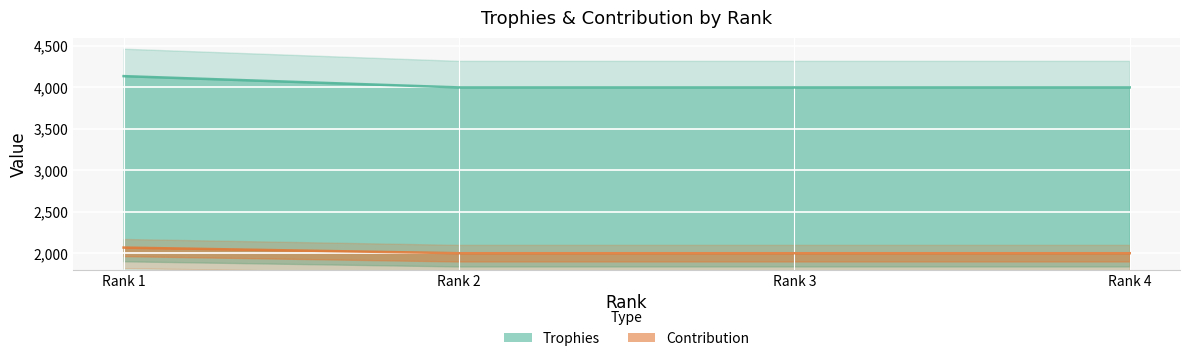

Between Rank 3 and Rank 4, which is larger?

Rank 3